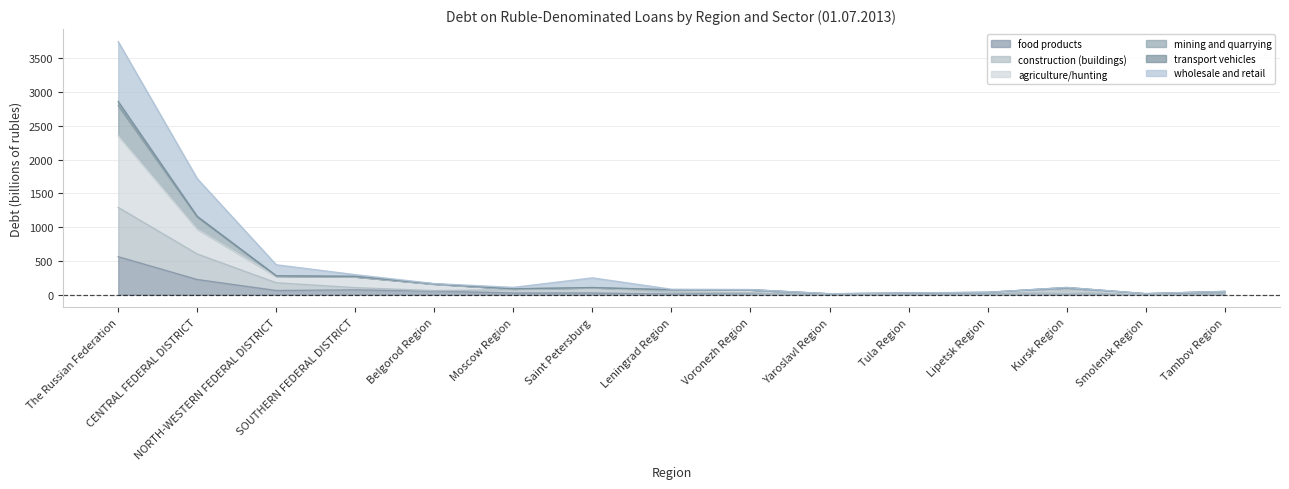

What is the highest value of the food products series?

562.5